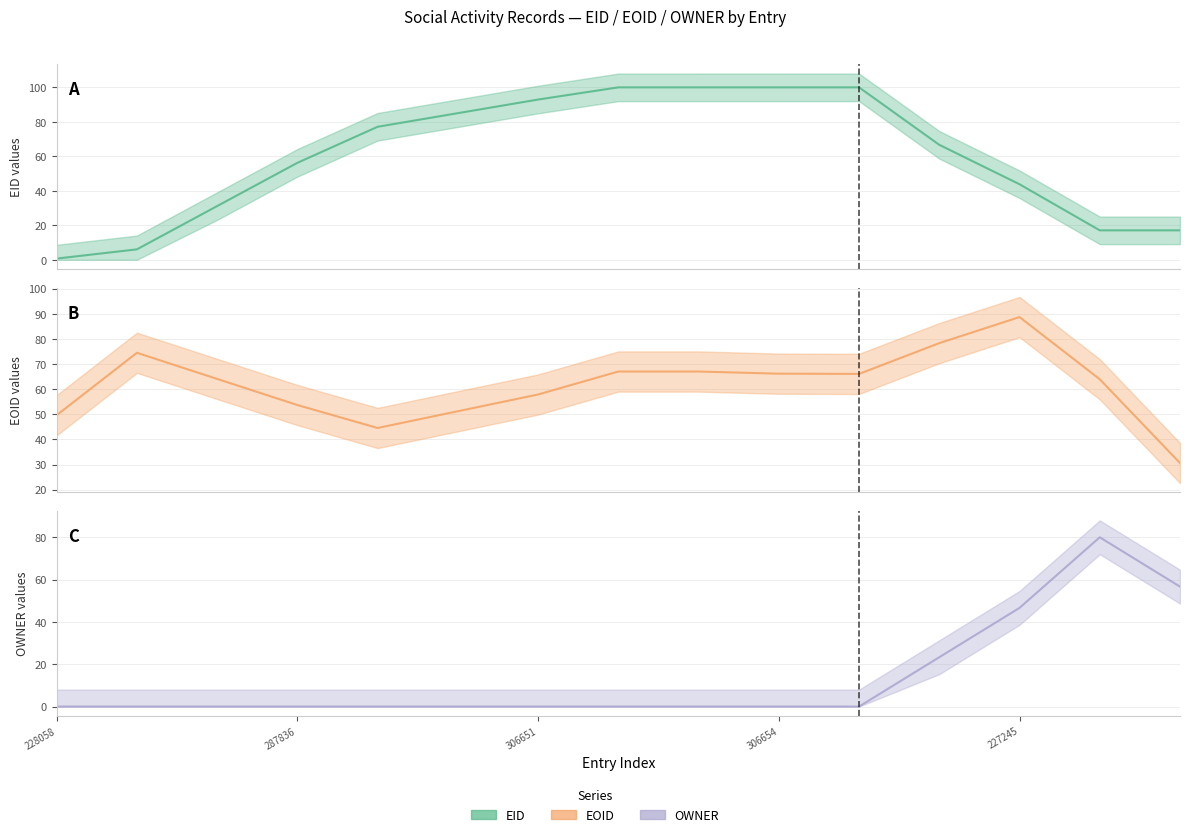

Which label corresponds to the largest value in the chart?

10